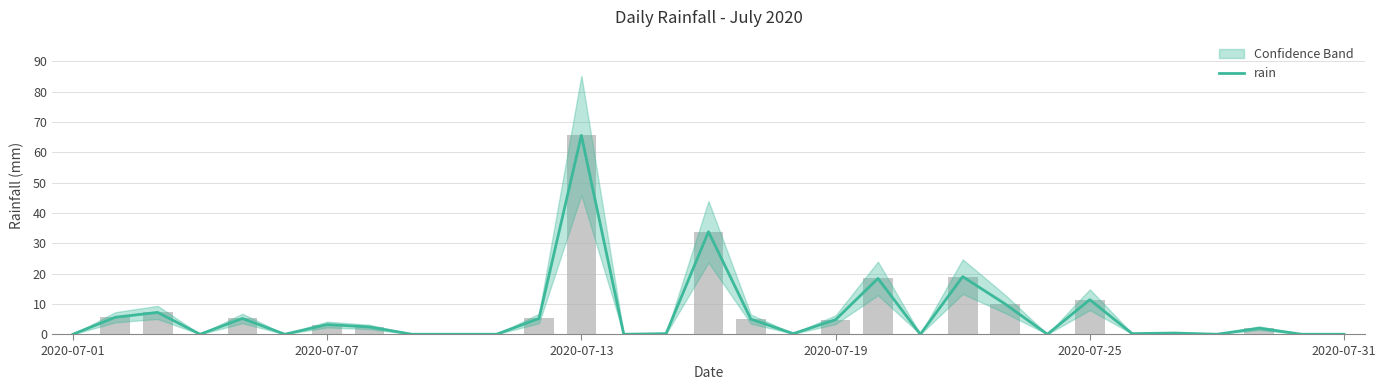

What is the difference between the values at 14 and 22?

9.8